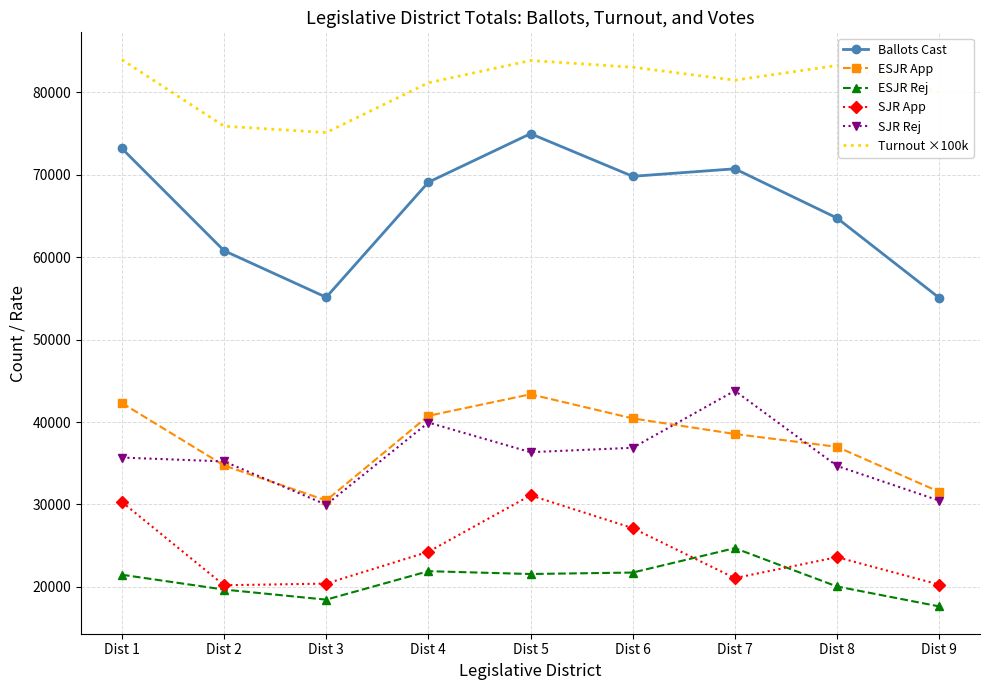

True or false: Ballots Cast and ESJR App intersect in this chart.

False